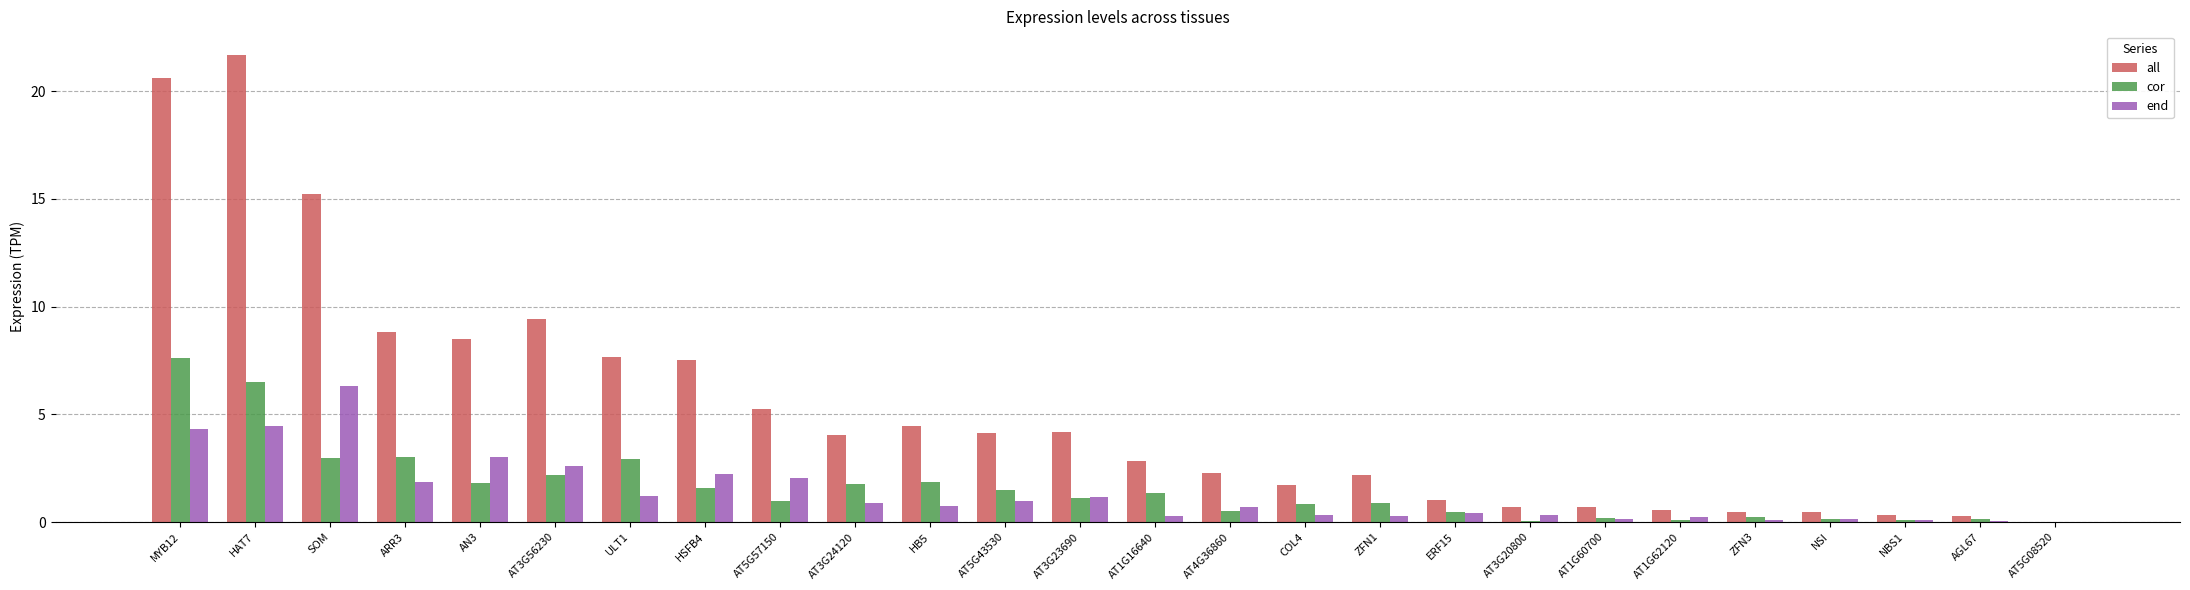

At which label is all closest to 10?

AT3G56230